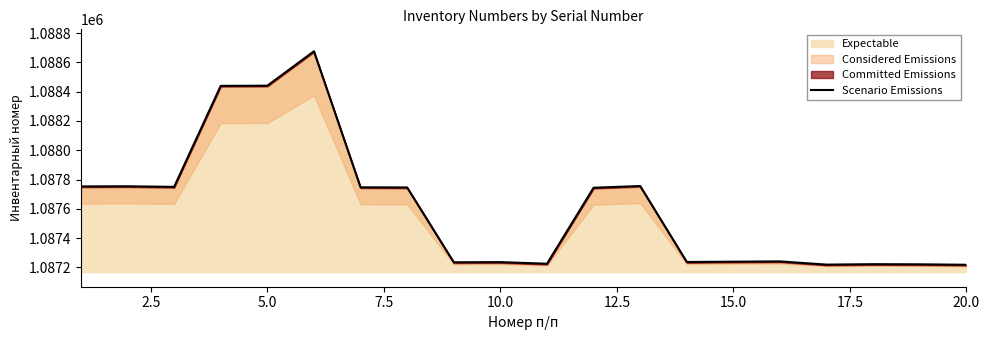

The value of Expectable at 20.0 is 375686. True or false?

False